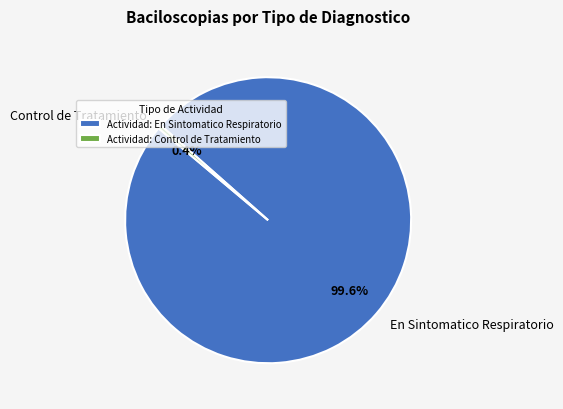

To the nearest percent, what is the average slice percentage?

50%